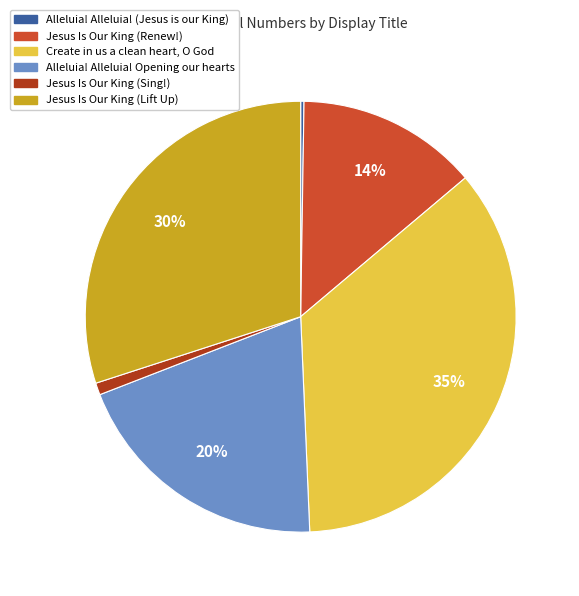

Is there a majority slice in this chart?

No